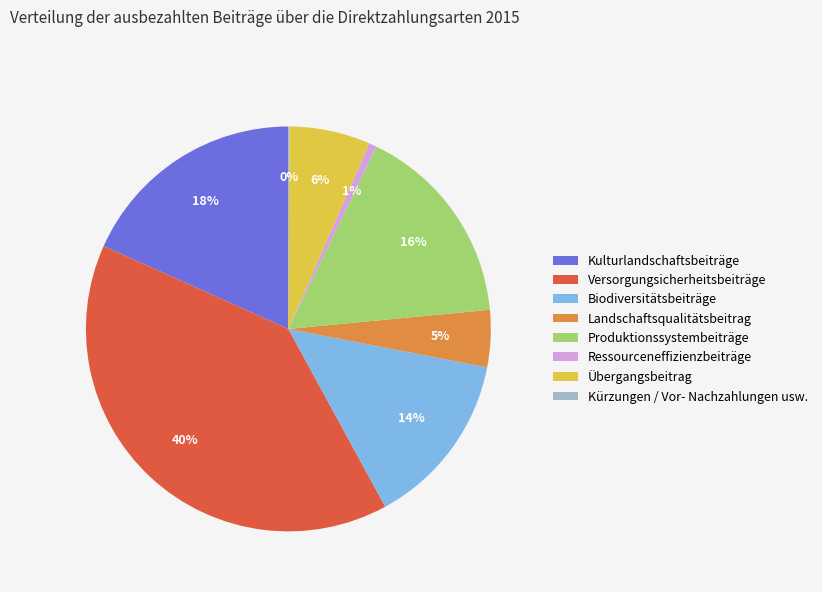

Which has a higher value, Biodiversitätsbeiträge or Kulturlandschaftsbeiträge?

Kulturlandschaftsbeiträge